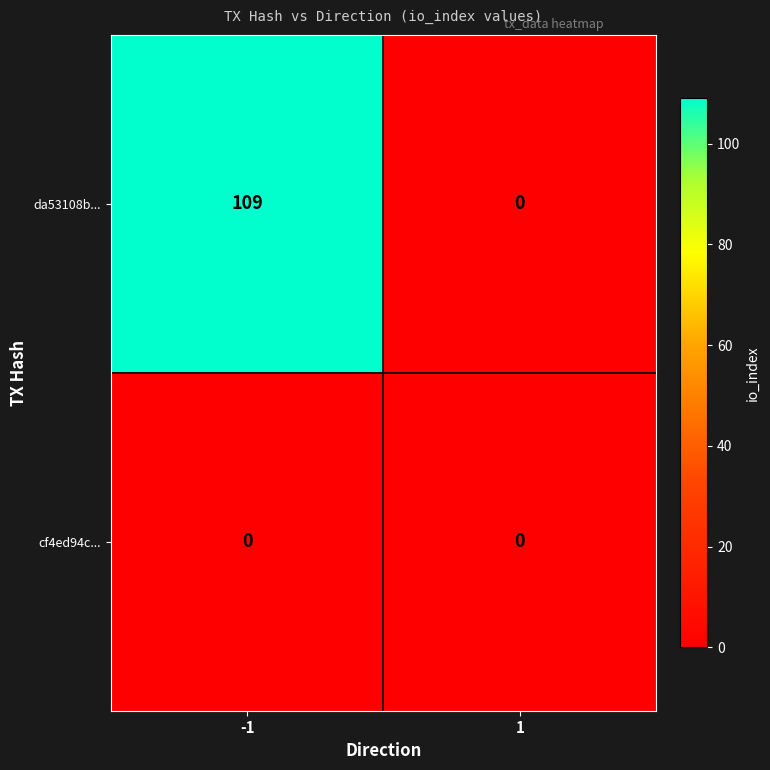

What is the sum of all da53108b... values?

109